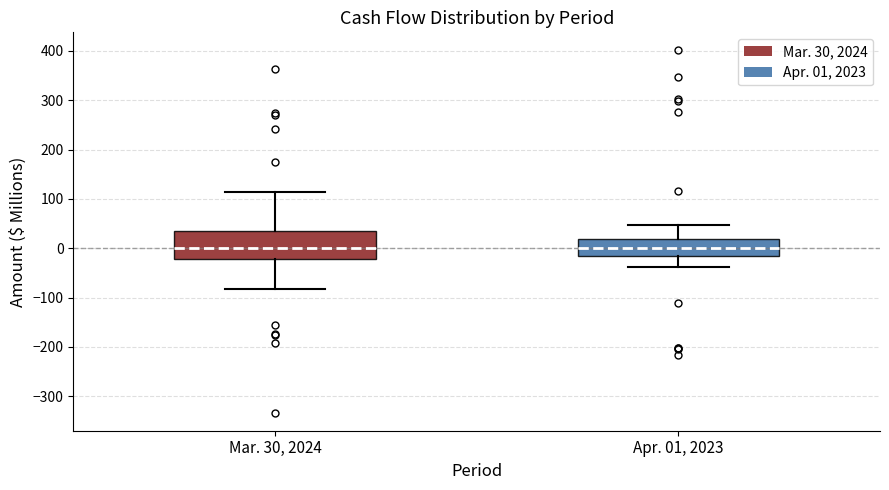

Where does the median line of the box for Apr. 01, 2023 sit on the y-axis? The values are not printed on the chart, so give them approximately, as read against the axis.

0